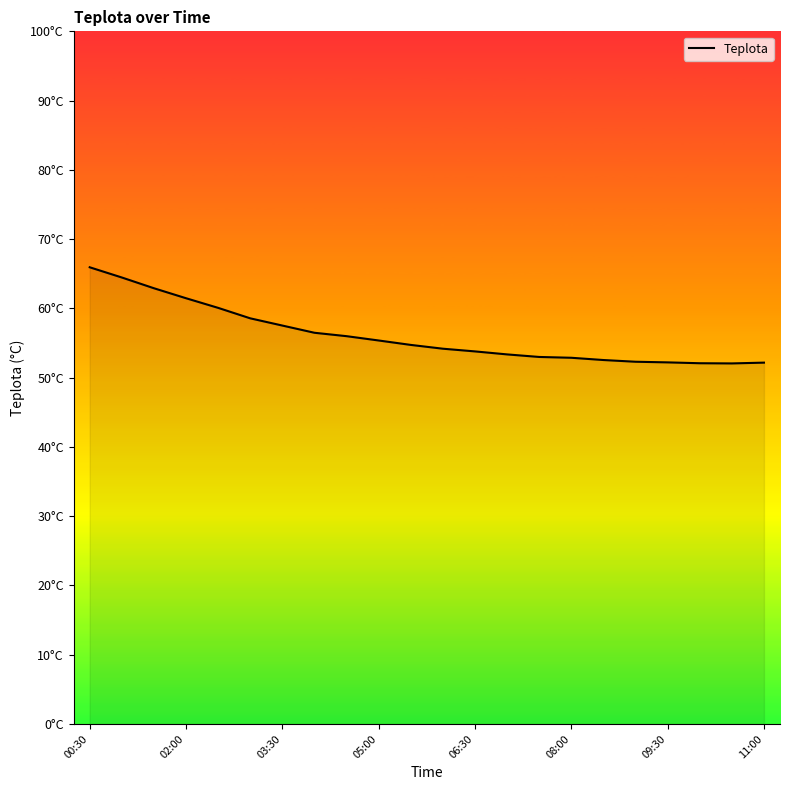

Does the chart display data point markers on the line(s)?

No